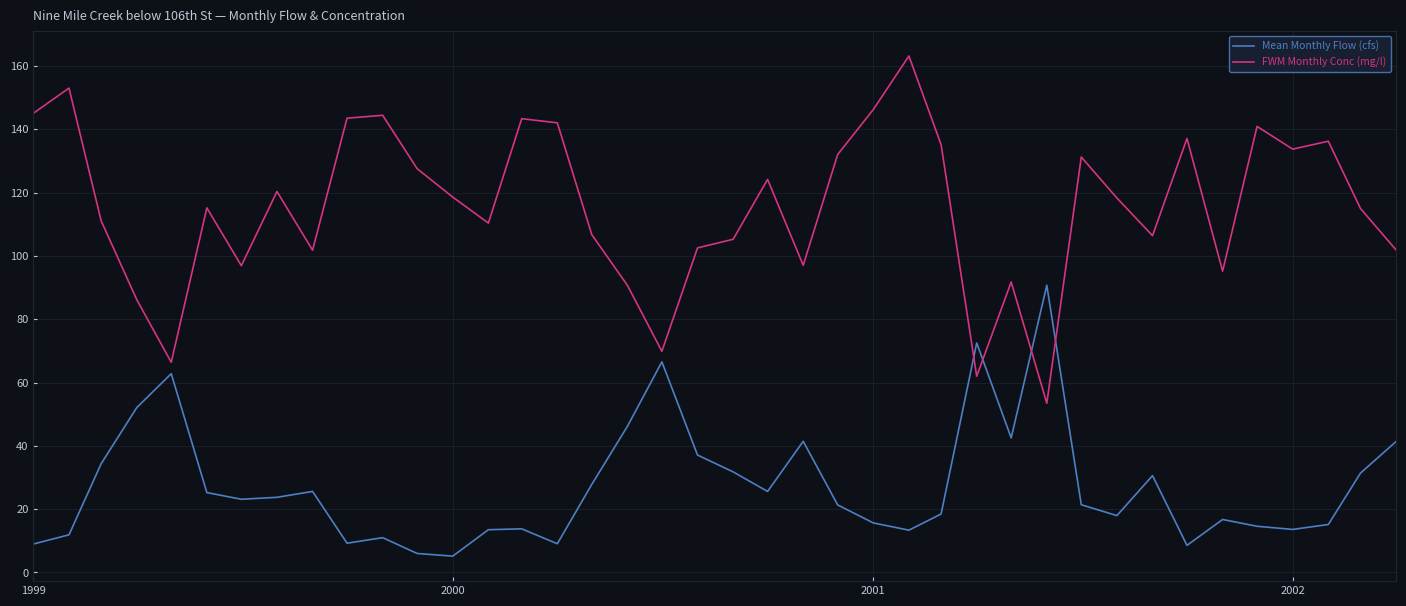

Which series has the largest total across all categories?

FWM Monthly Conc (mg/l)